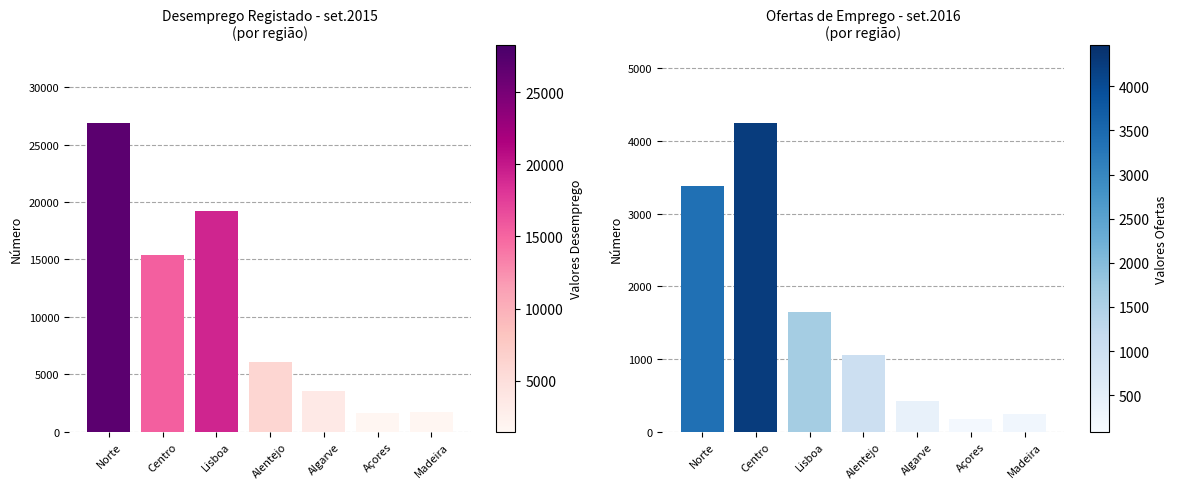

Rank the series by their maximum value, from highest to lowest.

Desemprego set.2015, Ofertas set.2016